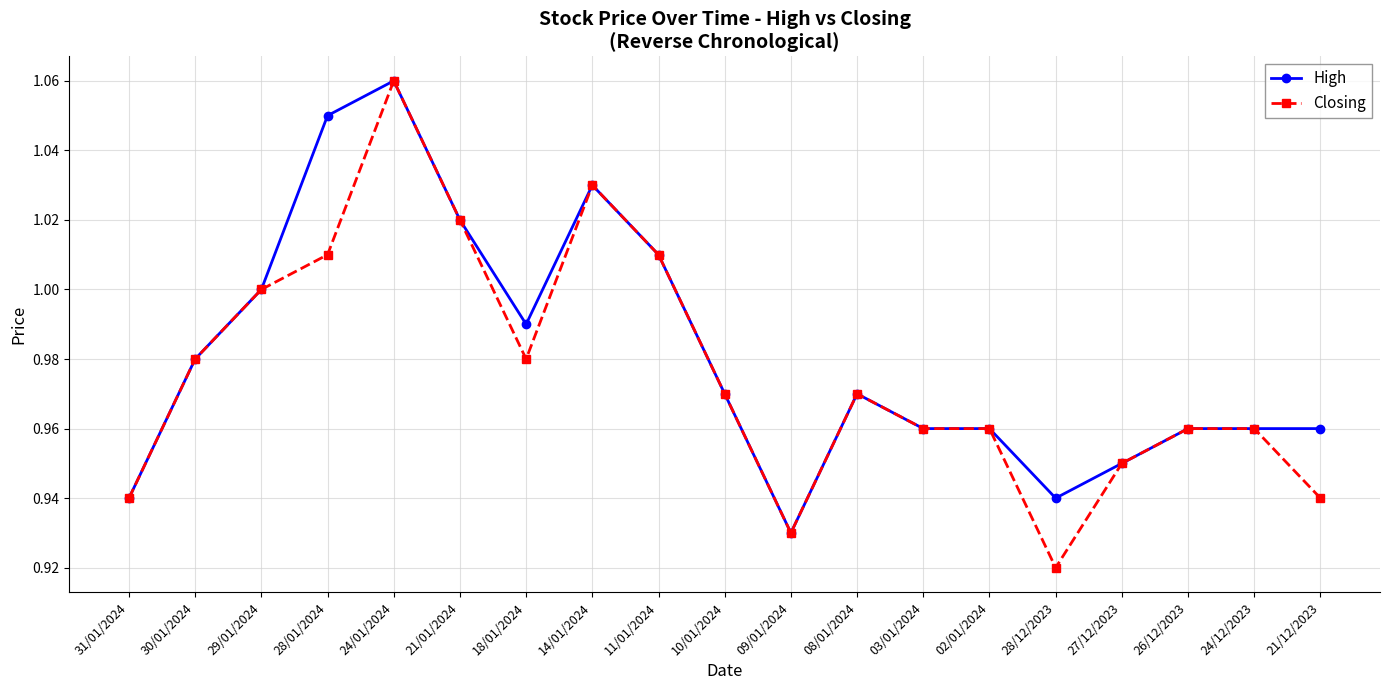

What is the label of the 10th point from the right?

10/01/2024